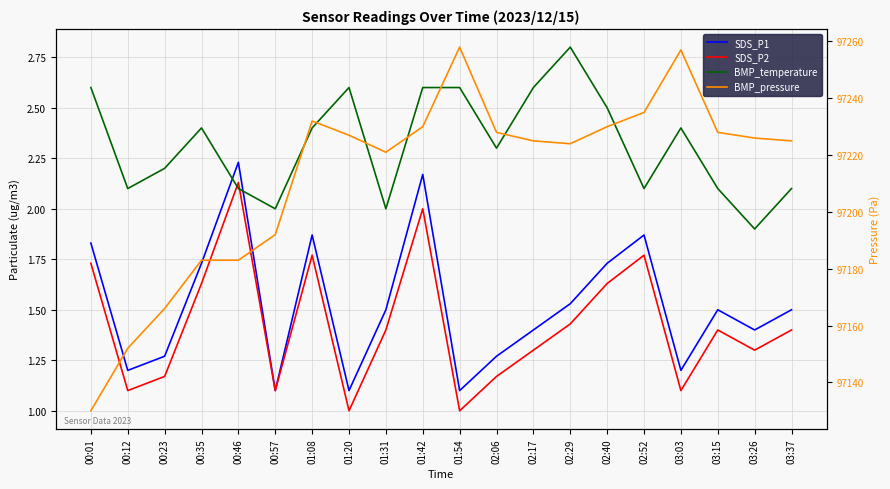

What is the highest value of the SDS_P2 series?

2.1